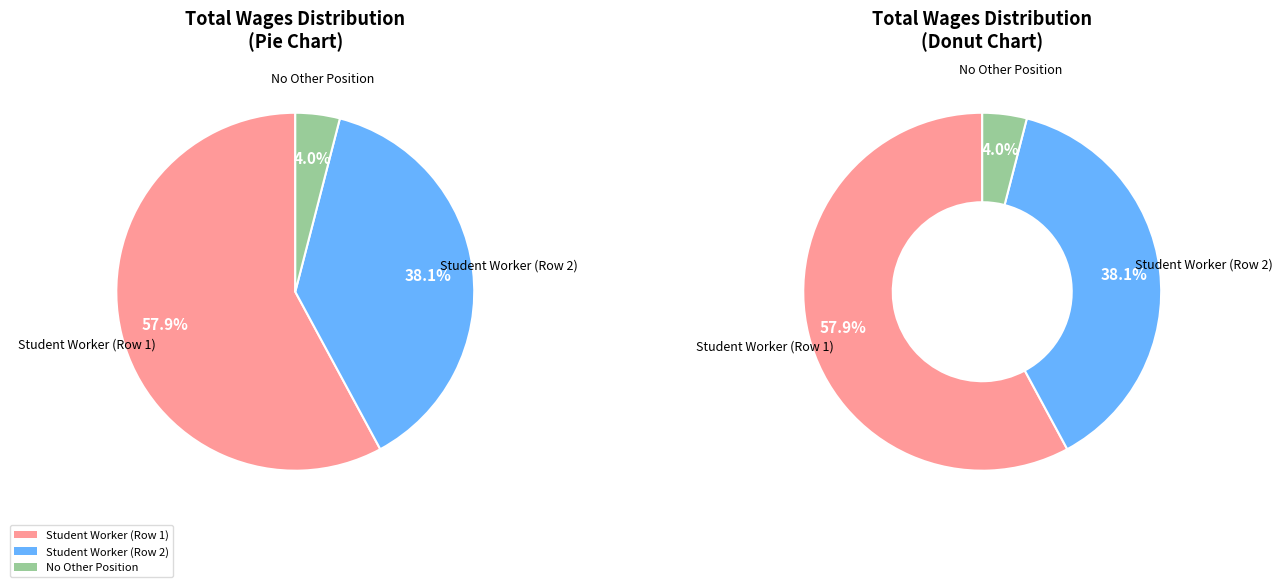

Is it true that  is 4% of the pie?

True